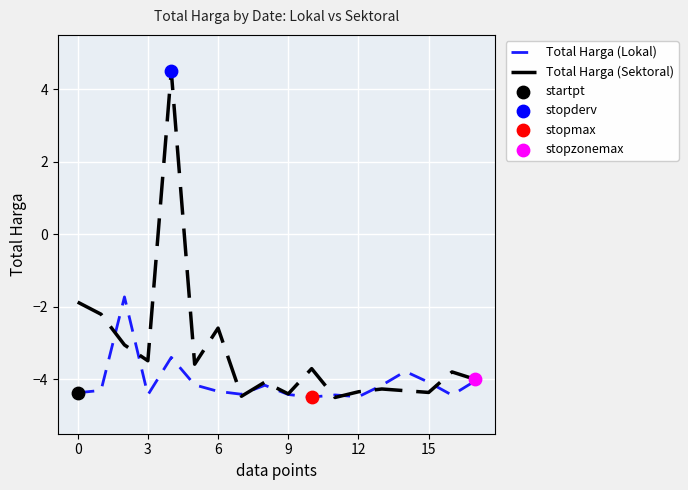

Which series has the widest spread of values?

Total Harga (Sektoral)